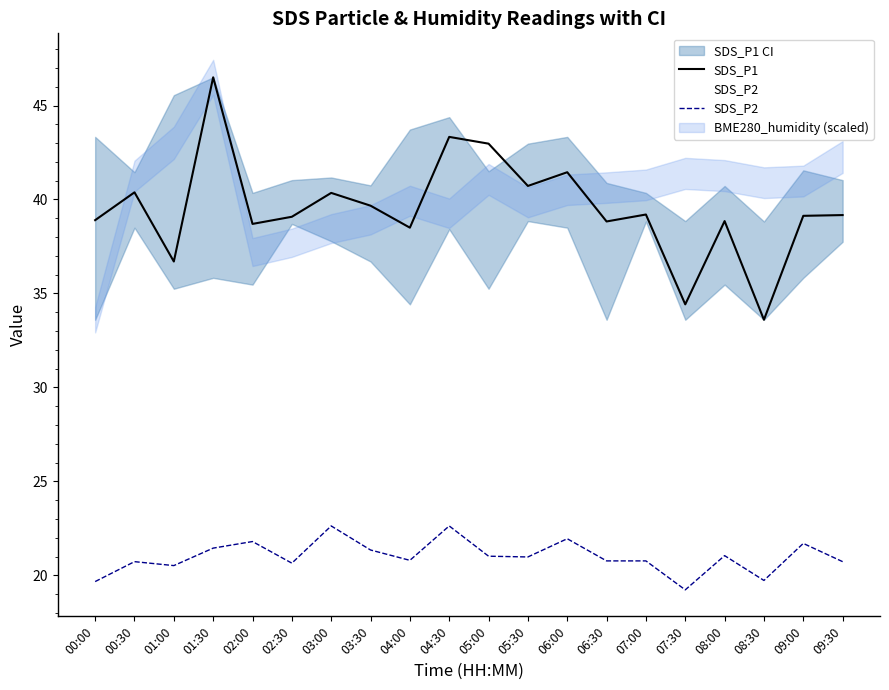

True or false: SDS_P2 has a value of 29.5 at 03:30.

False